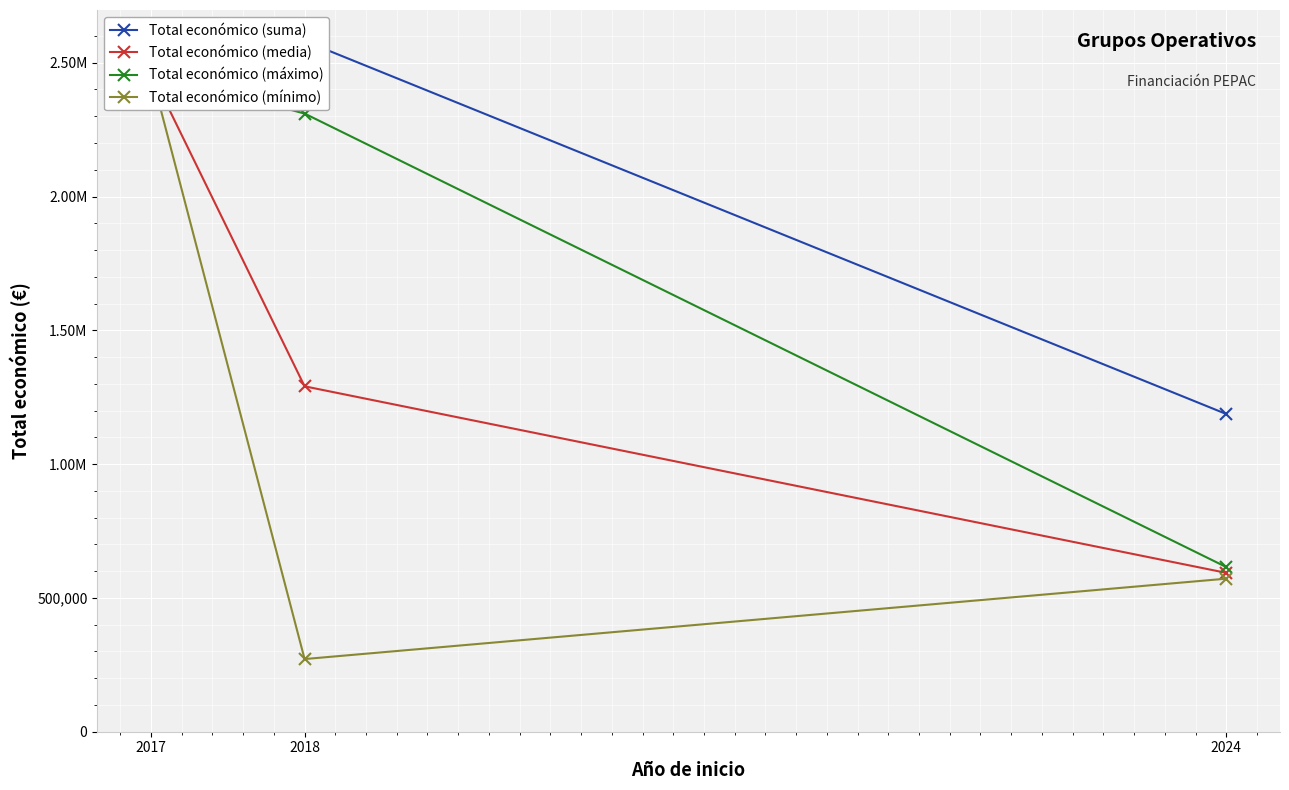

Which series has the largest total across all categories?

Total económico (suma)